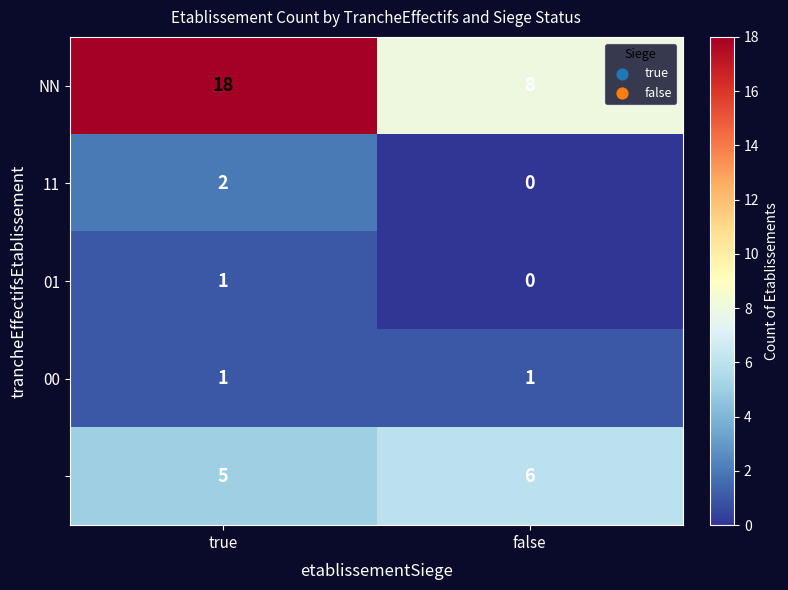

At which category is the sum across all series the highest?

true